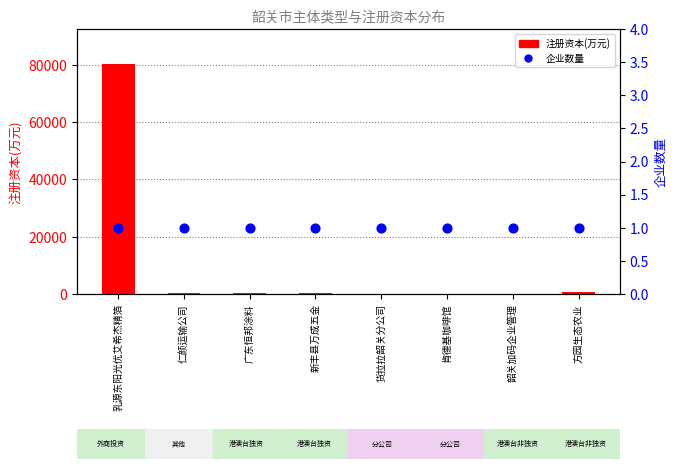

Which series has the widest spread of Y values?

注册资本(万元)